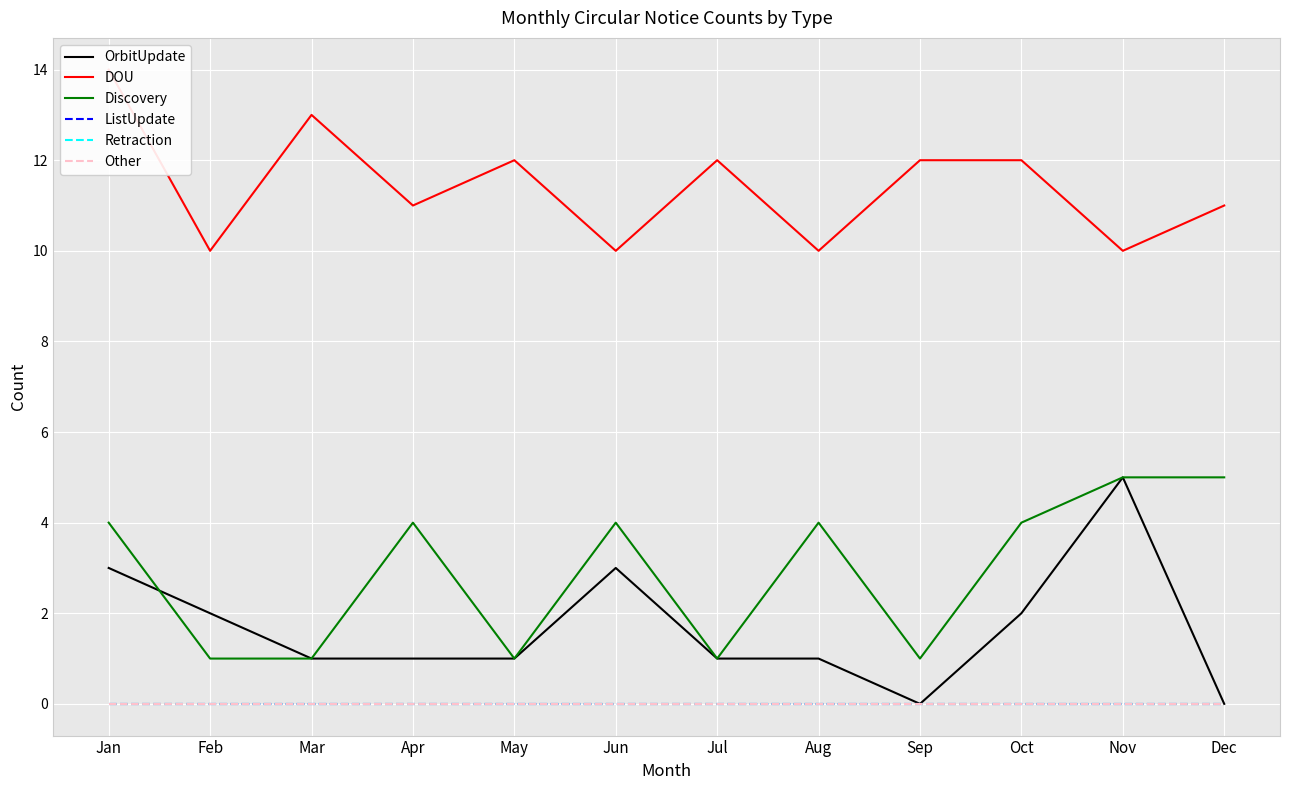

Reading right to left, transcribe all the data shown in this chart.

OrbitUpdate: 0	5	2	0	1	1	3	1	1	1	2	3
DOU: 11	10	12	12	10	12	10	12	11	13	10	14
Discovery: 5	5	4	1	4	1	4	1	4	1	1	4
ListUpdate: 0	0	0	0	0	0	0	0	0	0	0	0
Retraction: 0	0	0	0	0	0	0	0	0	0	0	0
Other: 0	0	0	0	0	0	0	0	0	0	0	0